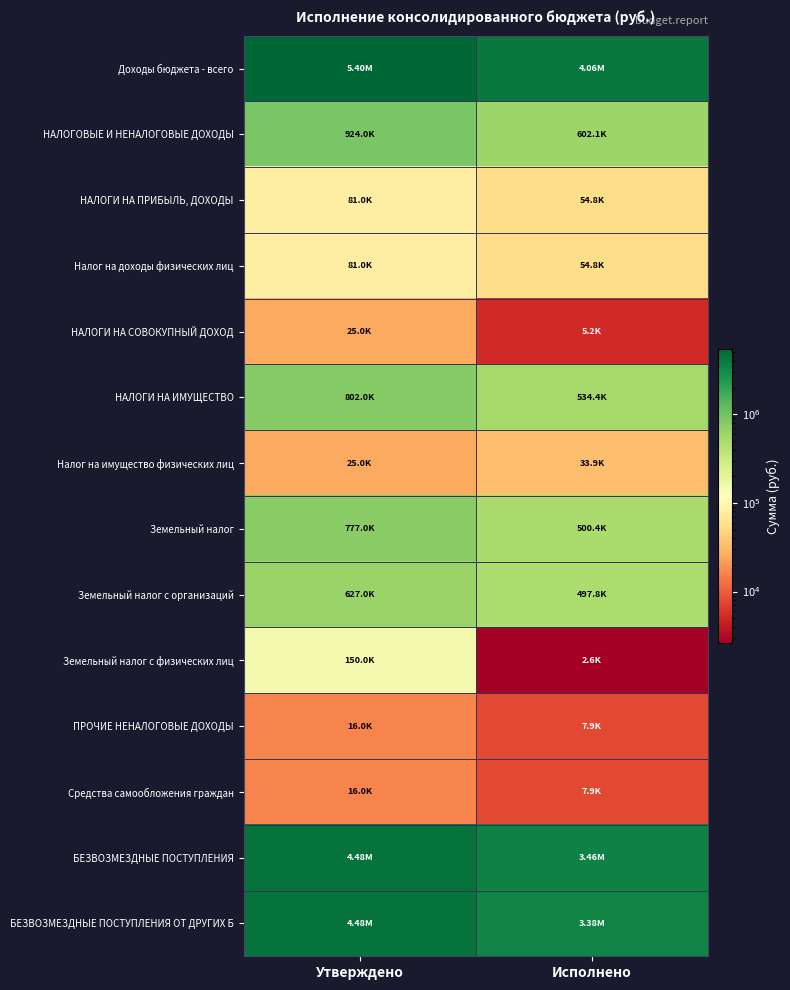

Which series has the largest total across all categories?

Доходы бюджета - всего